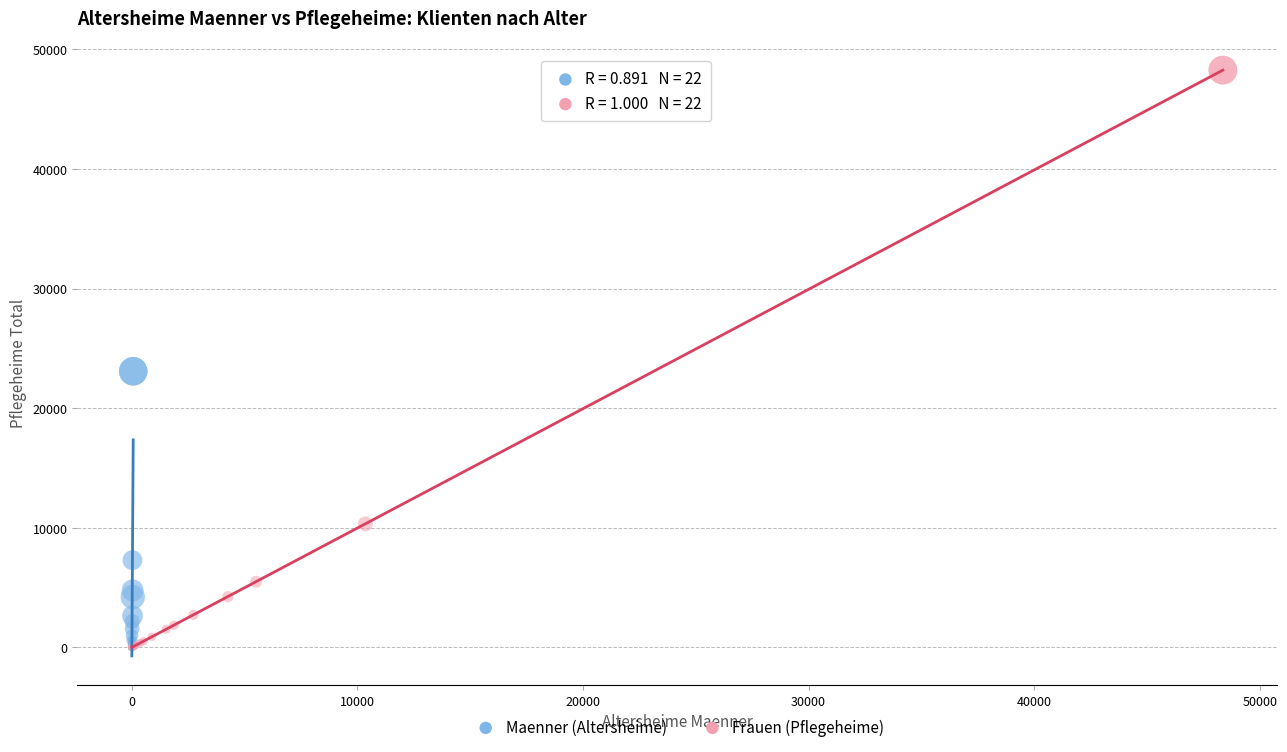

Which series has the widest spread of Y values?

Frauen (Pflegeheime)